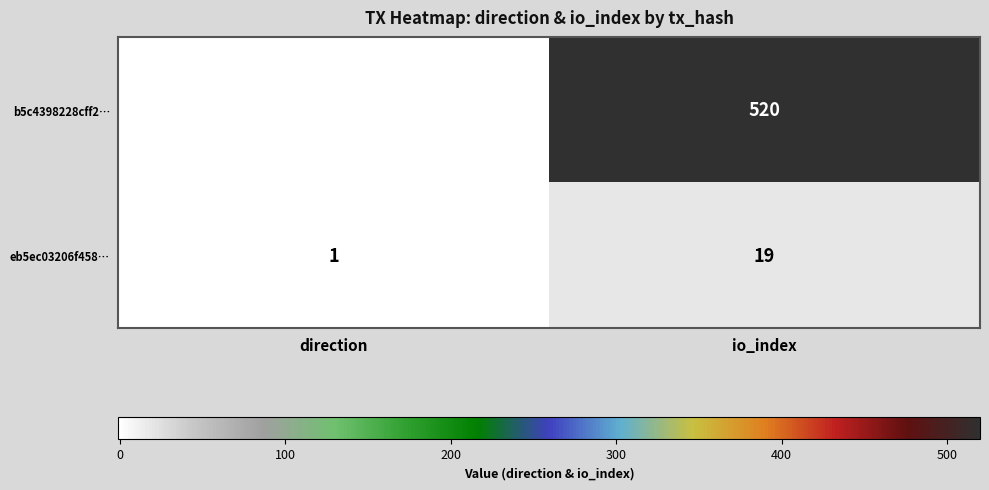

Between direction and io_index, which series saw the biggest shift?

b5c4398228cff2…